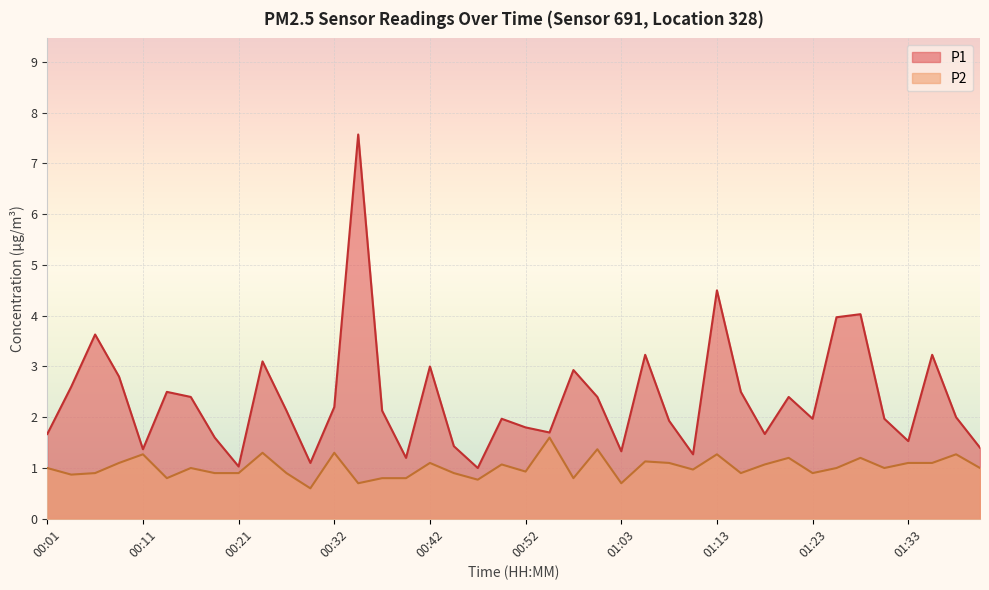

What is the label of the 36th point from the left?

01:31